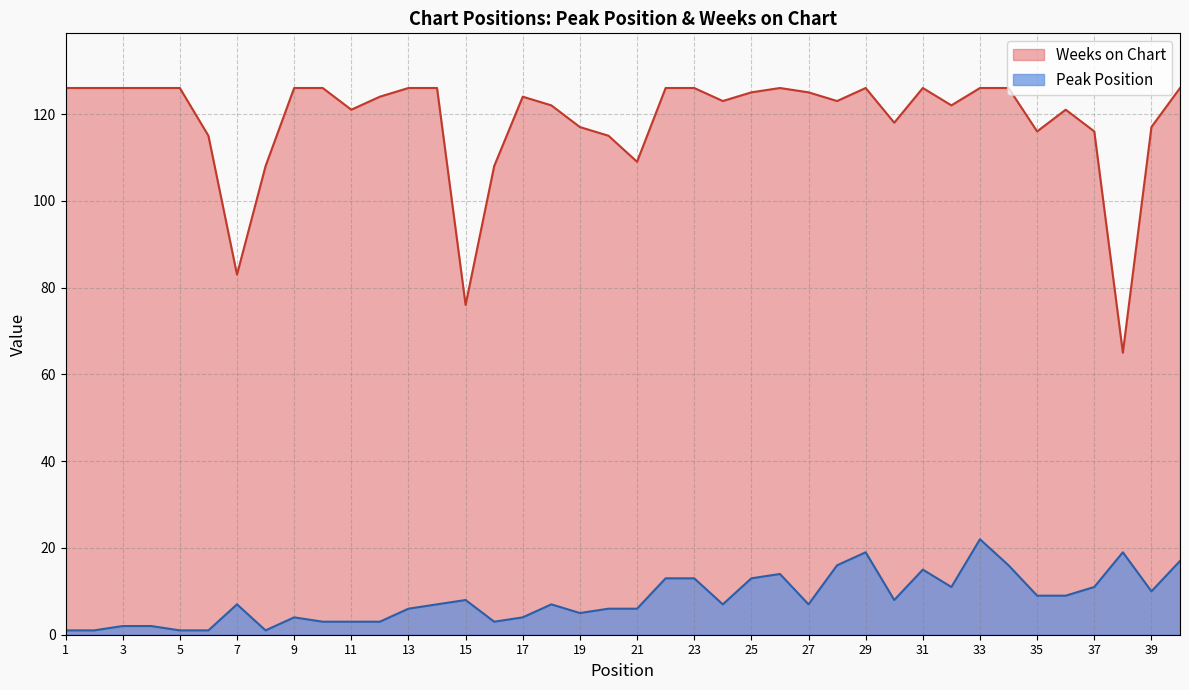

What is the value of the Weeks on Chart point at the 5th from the left?

126